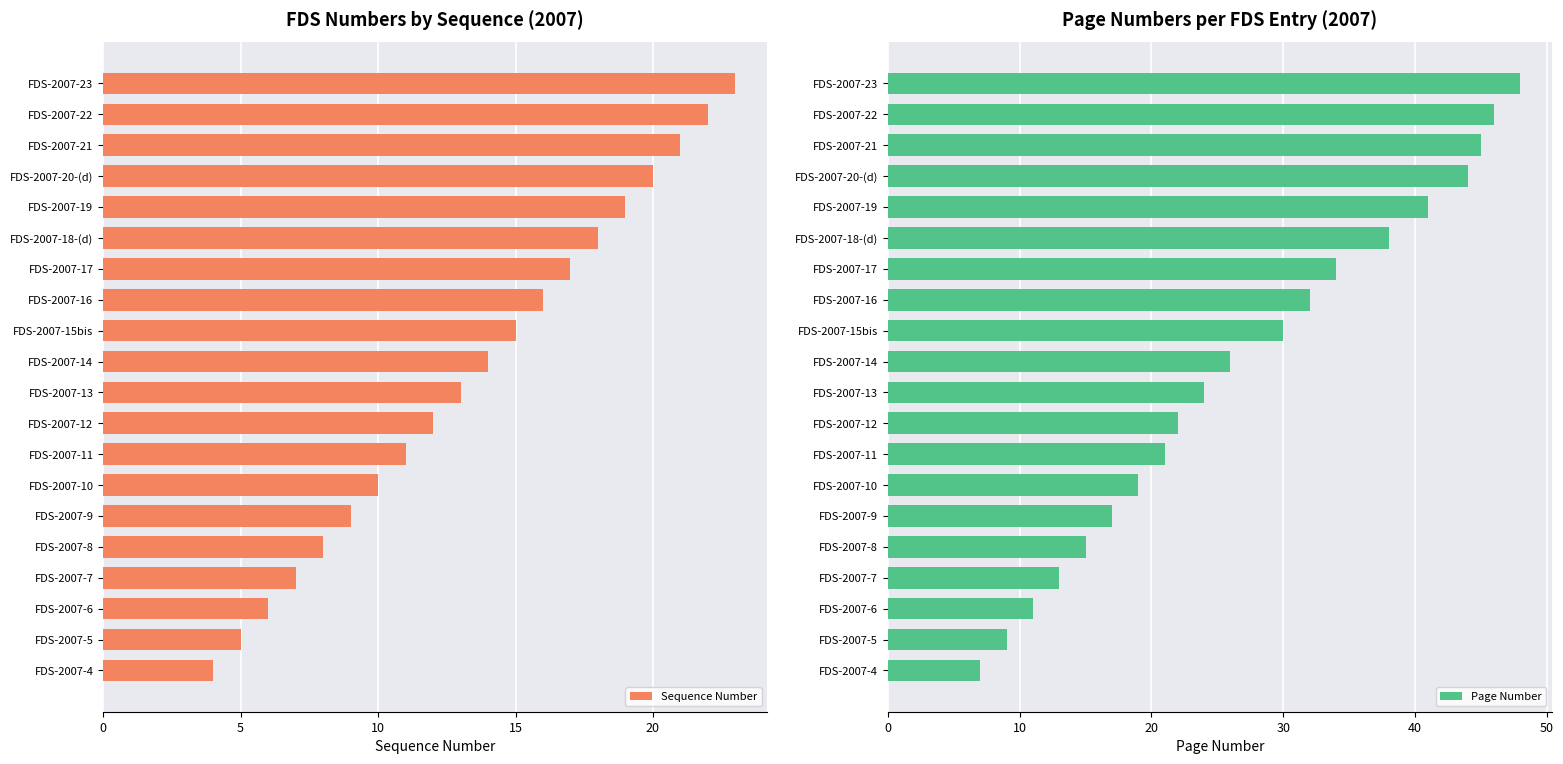

Reading left to right, transcribe all the data shown in this chart.

Sequence Number: 23	22	21	20	19	18	17	16	15	14	13	12	11	10	9	8	7	6	5	4
Page Number: 48	46	45	44	41	38	34	32	30	26	24	22	21	19	17	15	13	11	9	7